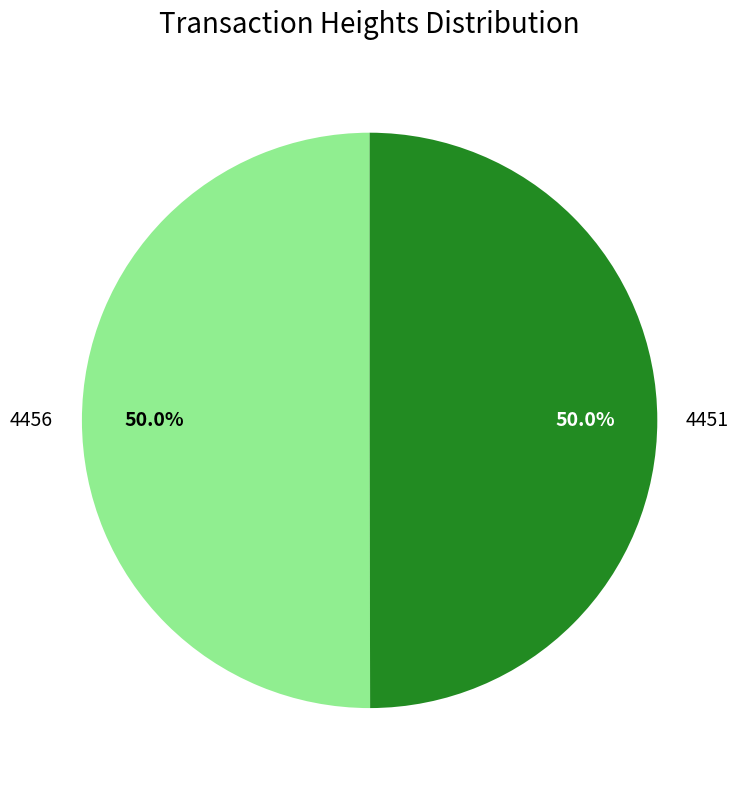

What percentage is the 4456 slice, to the nearest percent?

50%